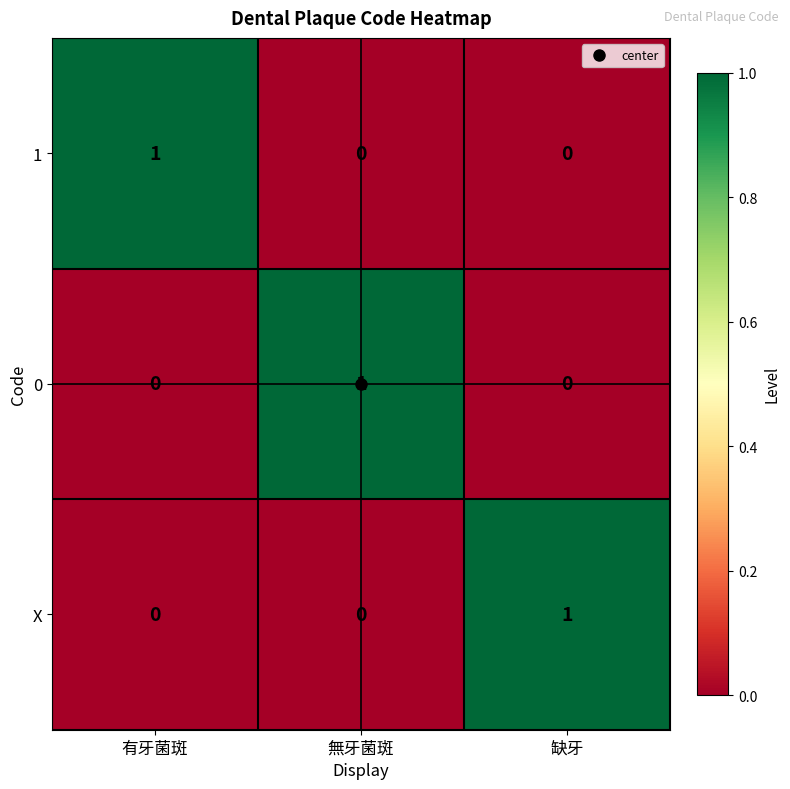

The X series shows 1 at 缺牙. True or false?

True